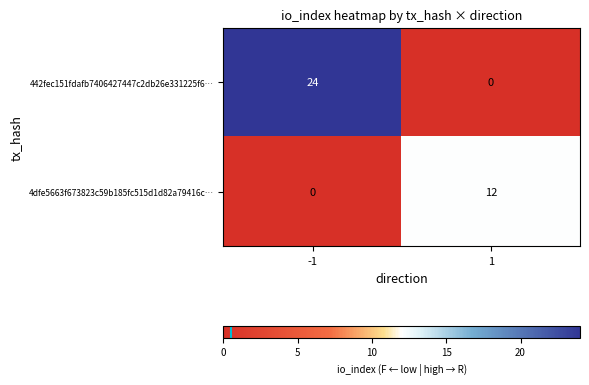

List the series in order of their peak value, highest first.

442fec151fdafb7406427447c2db26e331225f6…, 4dfe5663f673823c59b185fc515d1d82a79416c…